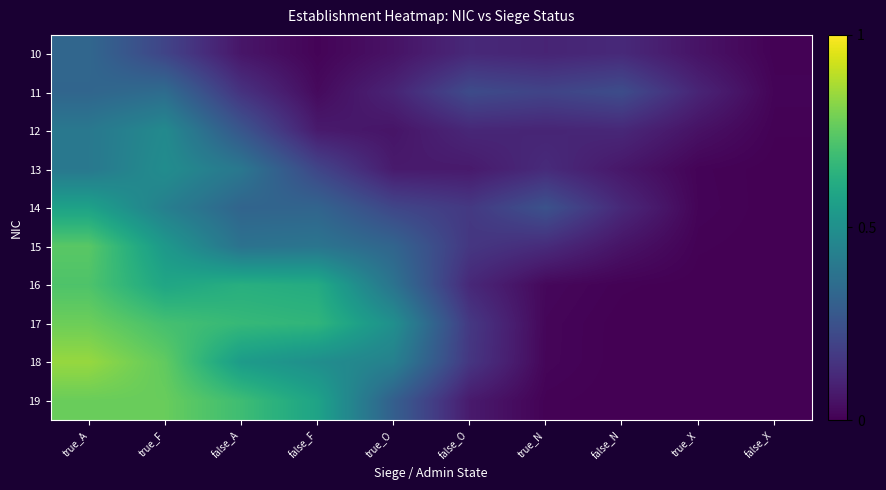

What is the spread (max minus min) of values at true_A?

0.5